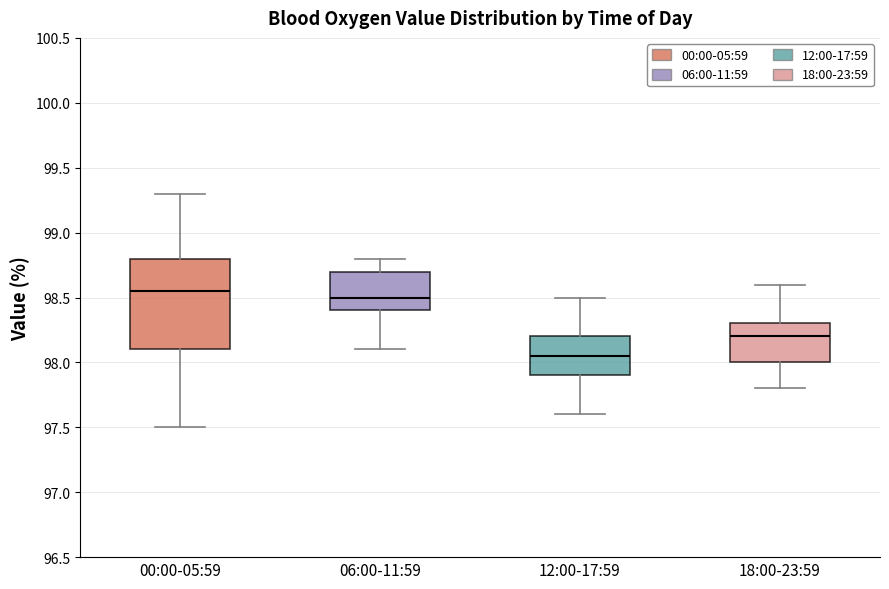

Reading left to right, read every box against the y-axis: the position of its median line, the range the box covers, and the ends of its whiskers. The values are not printed on the chart, so give them approximately, as read against the axis.

00:00-05:59: median 98.55, box 98.10 to 98.80, whiskers 97.50 to 99.30
06:00-11:59: median 98.50, box 98.40 to 98.70, whiskers 98.10 to 98.80
12:00-17:59: median 98.05, box 97.90 to 98.20, whiskers 97.60 to 98.50
18:00-23:59: median 98.20, box 98.00 to 98.30, whiskers 97.80 to 98.60